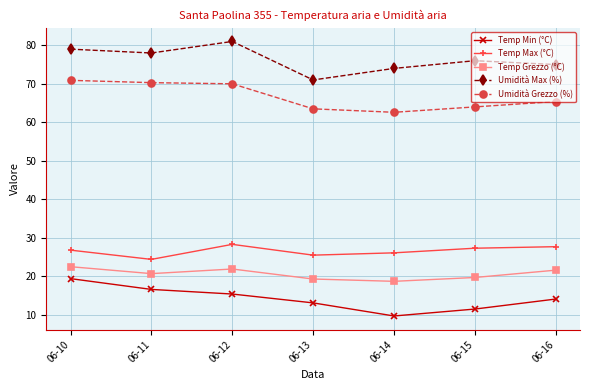

In Temp Max (°C), how many points are lower than both neighbors (excluding endpoints)?

2